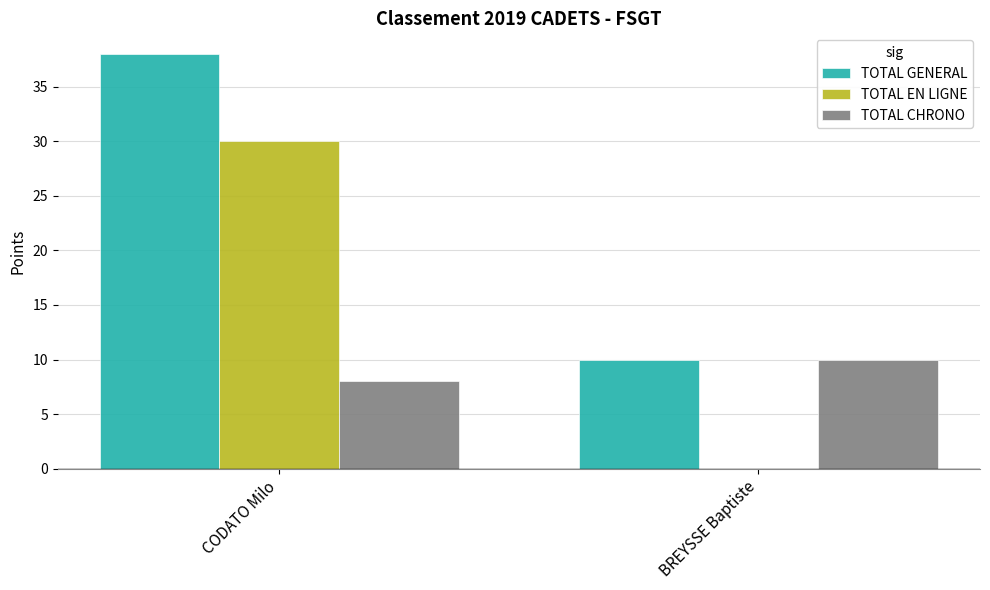

Read the TOTAL GENERAL value at CODATO Milo, to the nearest 5.

40